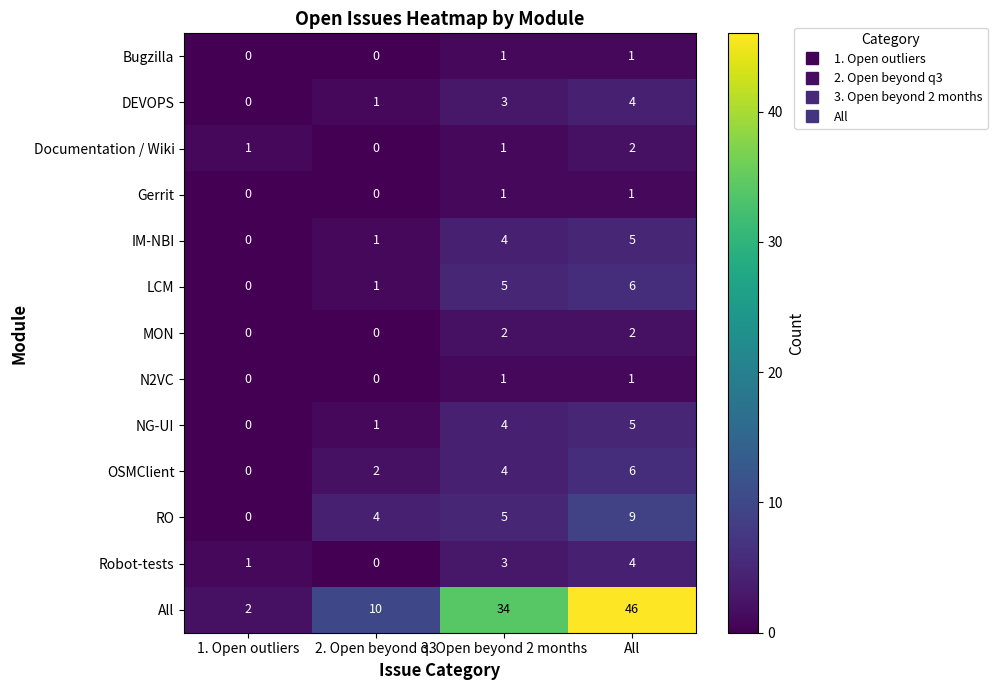

What is the average value of the OSMClient series?

3